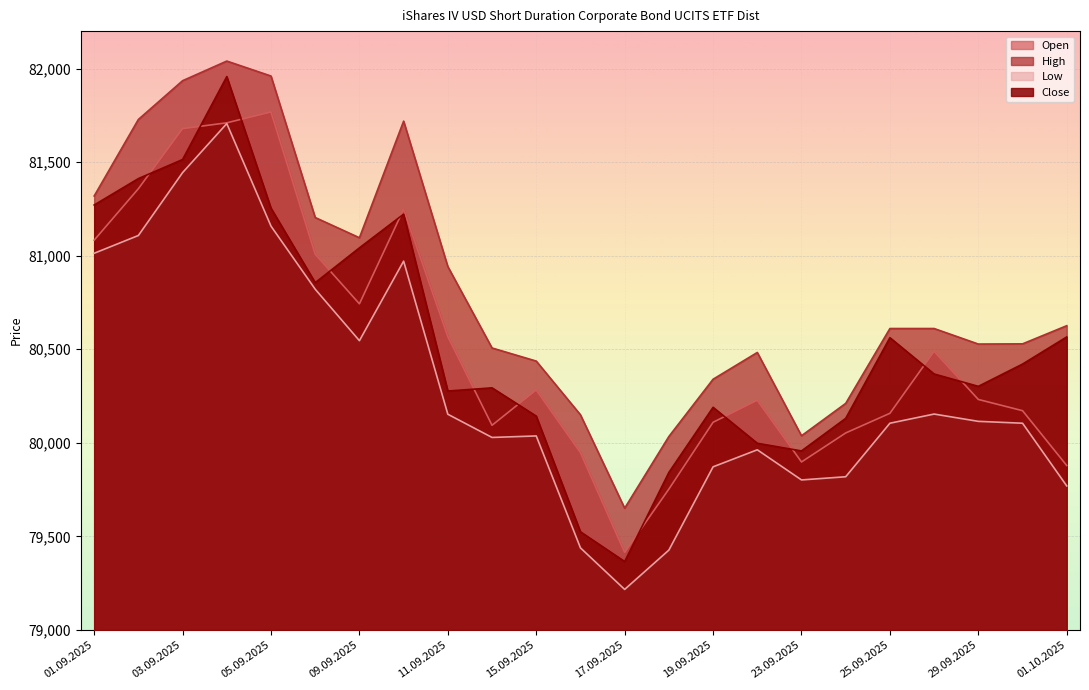

Rank the series at 04.09.2025 from highest to lowest value.

High, Close, Open, Low